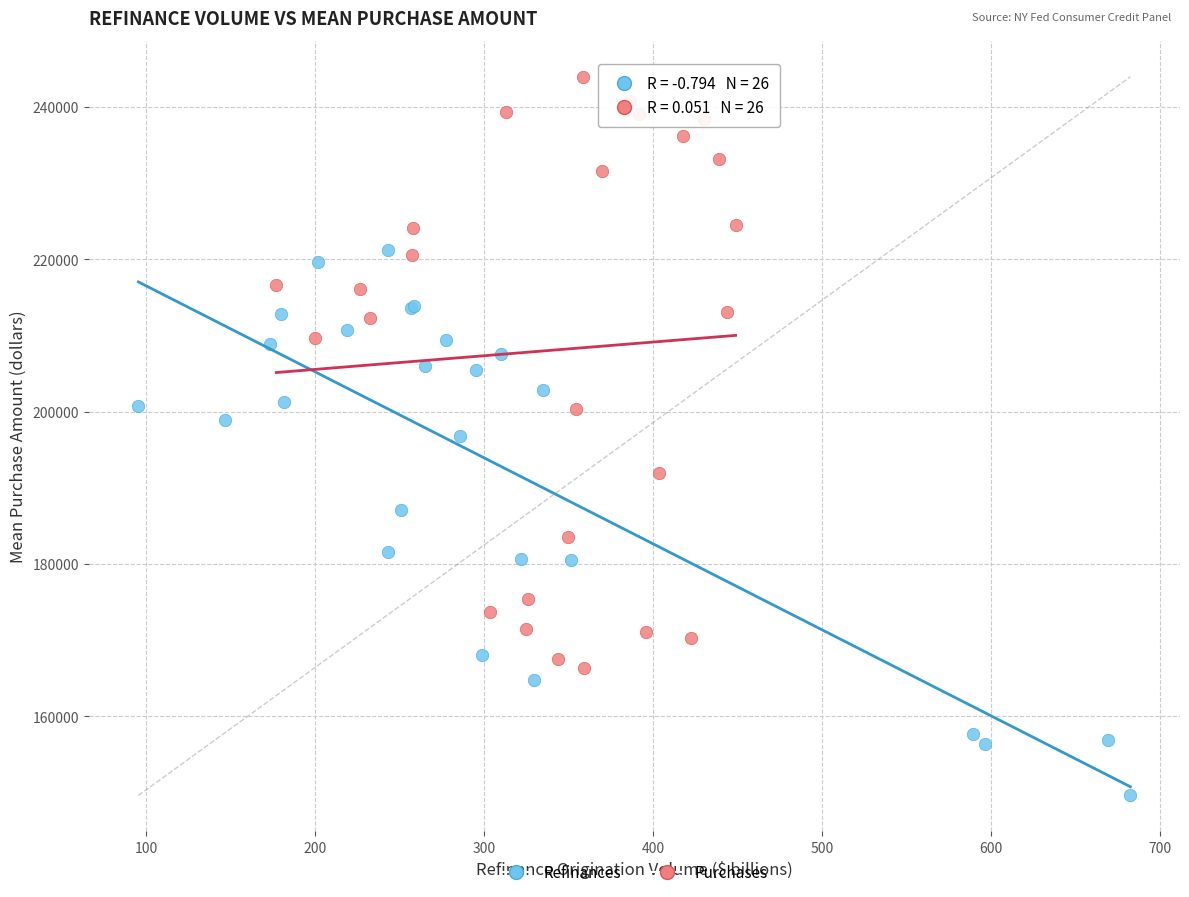

Which series reaches the minimum Y coordinate?

Refinances